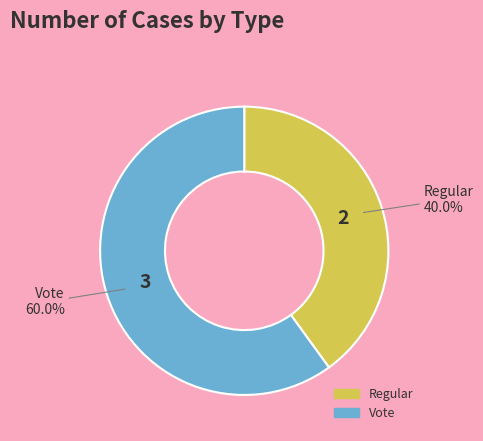

The Vote slice represents 60% of the pie. True or false?

True